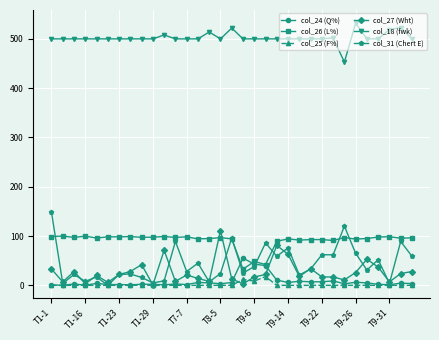

What is the difference between the maximum and minimum values in the col_31 (Chert E) series?

148.0